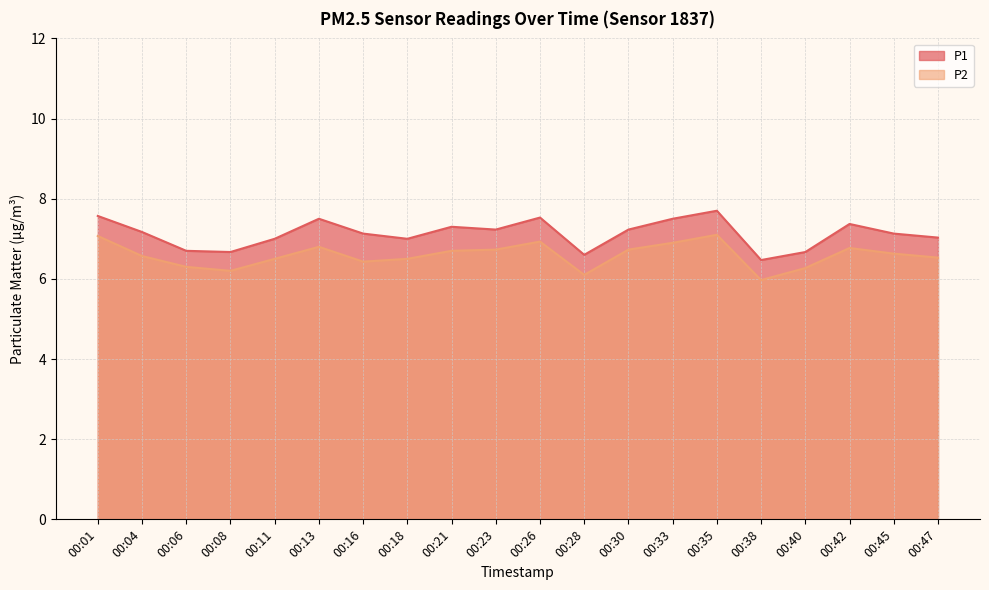

At which label does P2 first exceed 6?

00:01